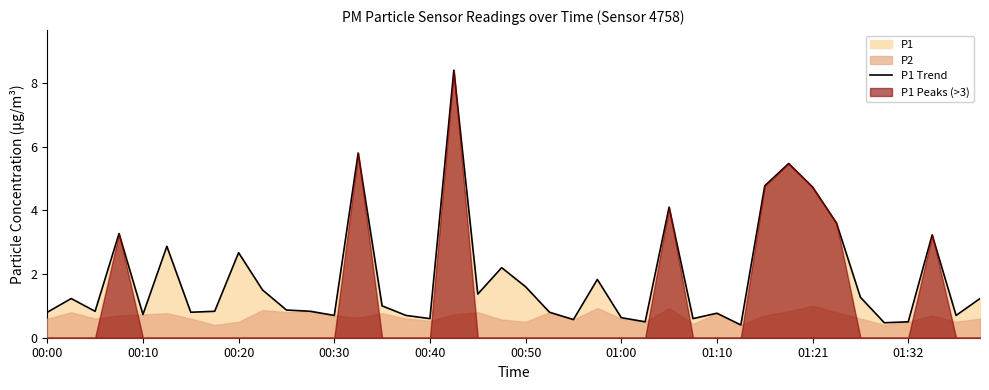

What is the minimum value for P1 Trend?

0.4